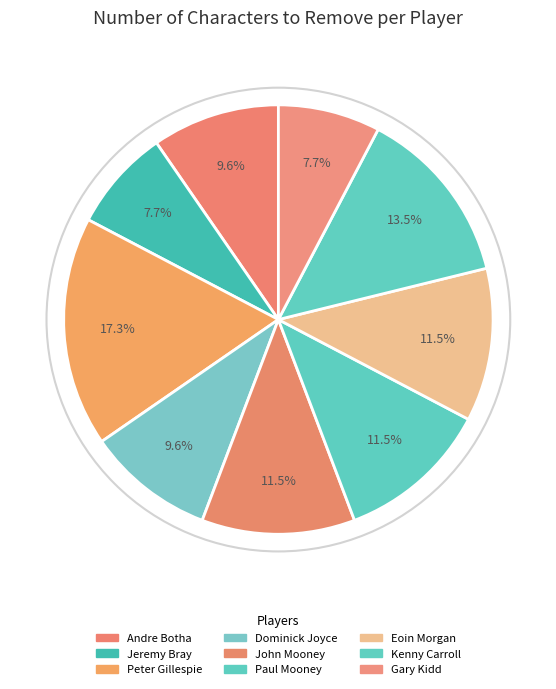

What is the smallest slice in the pie chart?

Jeremy Bray